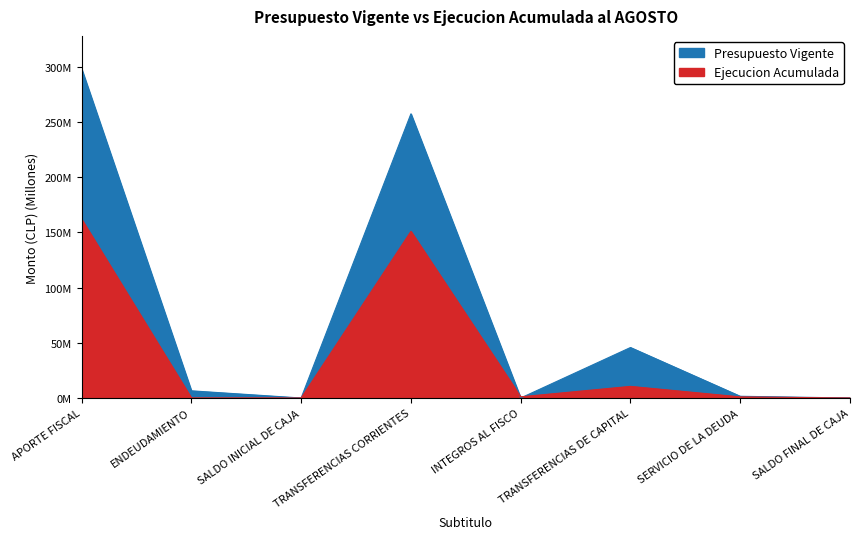

How many data points in Ejecucion Acumulada are above 1?

5